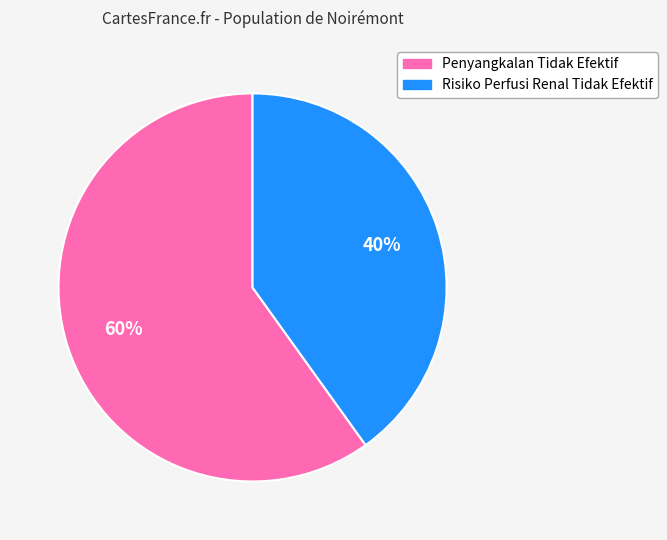

Does any single category account for the majority?

Yes